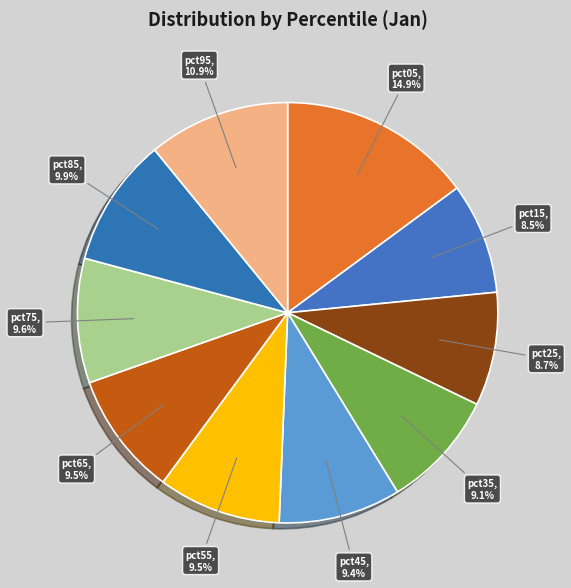

Is there a majority slice in this chart?

No